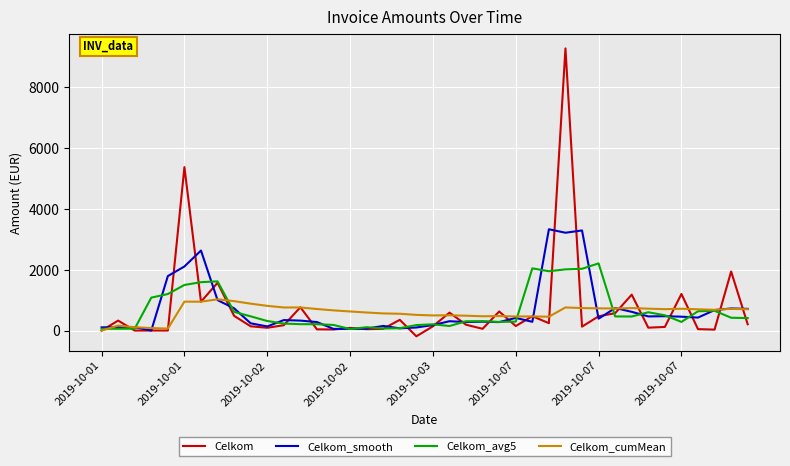

What is the highest value of the Celkom_cumMean series?

1035.2